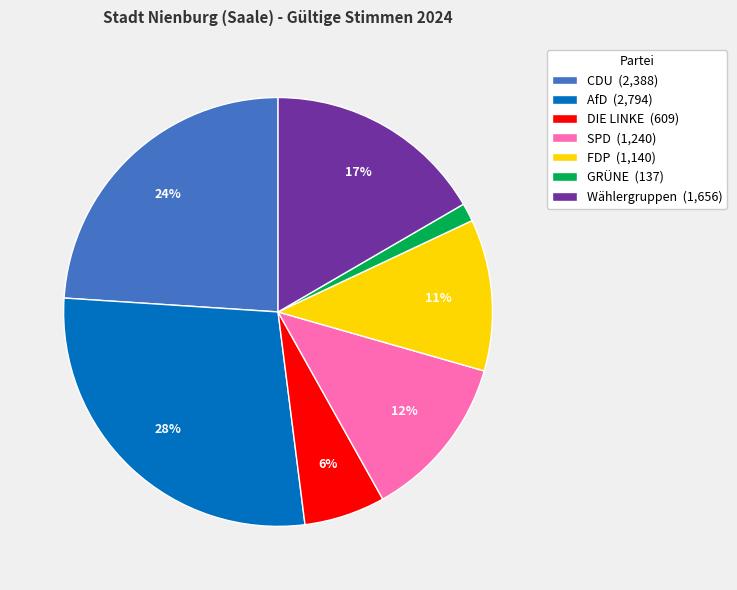

Which slice is the largest?

AfD